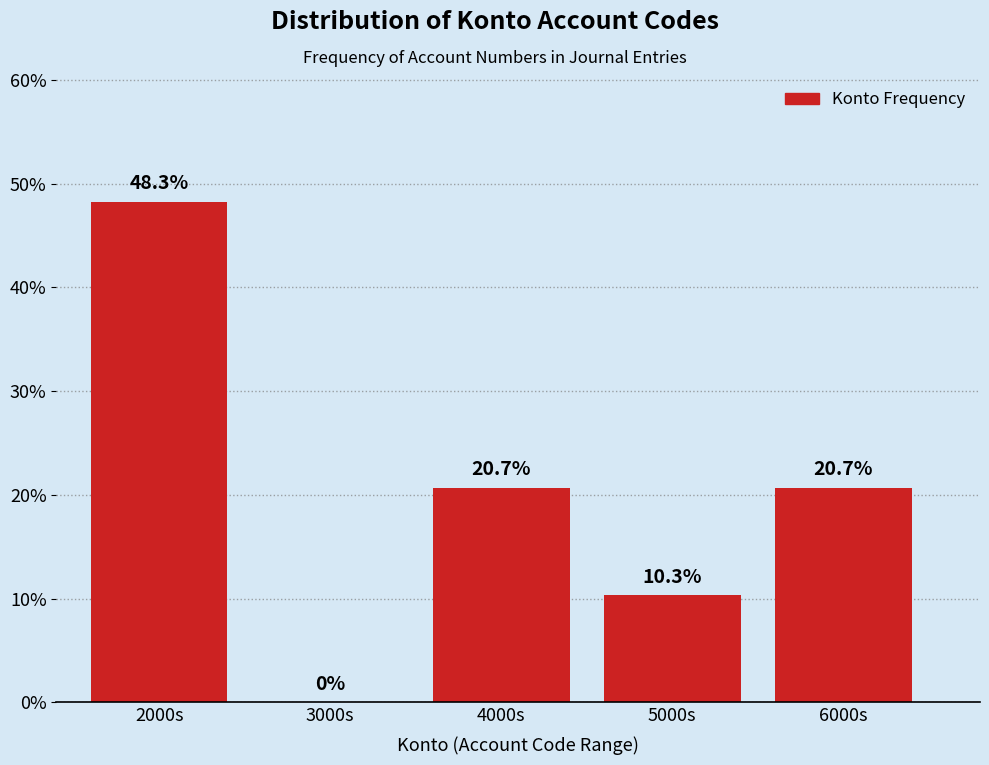

Reading right to left, list all the values displayed in this chart.

6000s=20.7	5000s=10.3	4000s=20.7	3000s=0.0	2000s=48.3